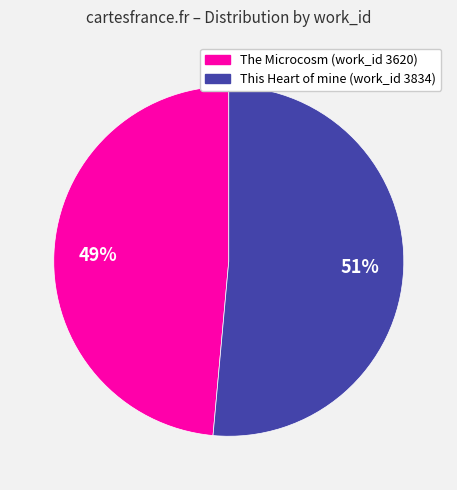

Count the number of slices in the pie.

2